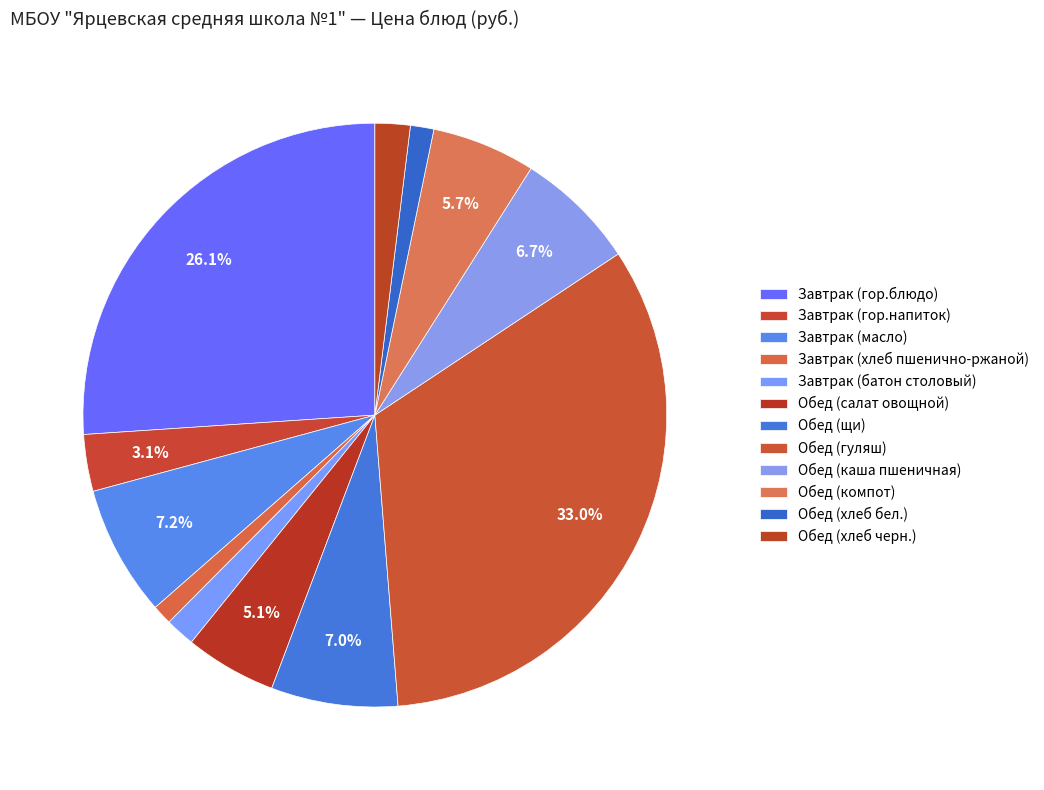

To the nearest percent, what is the difference between the Завтрак (гор.блюдо) and Обед (щи) slice percentages?

19%